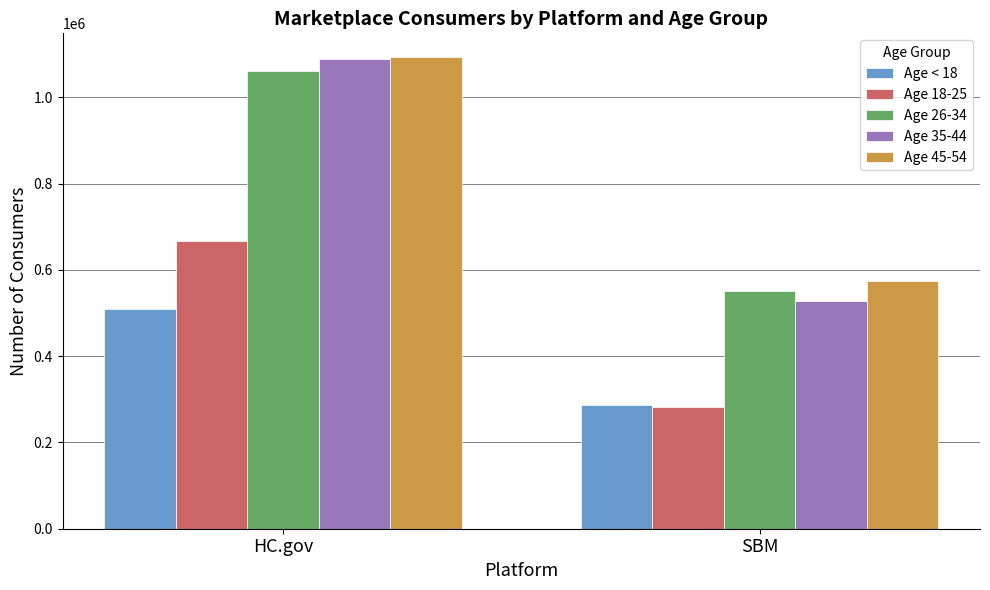

True or false: Age < 18 has a value of 285729 at SBM.

True